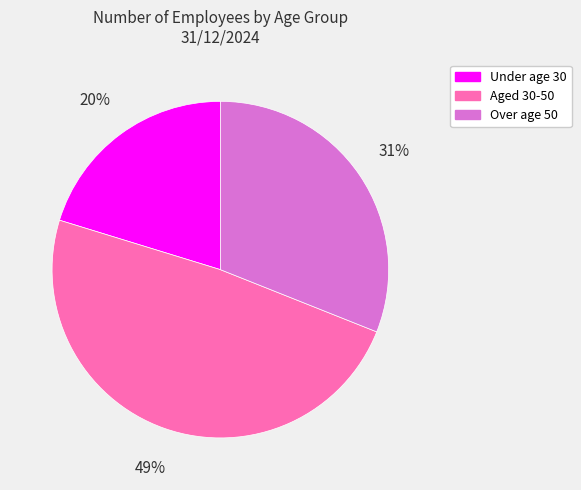

How many slices are in this pie chart?

3